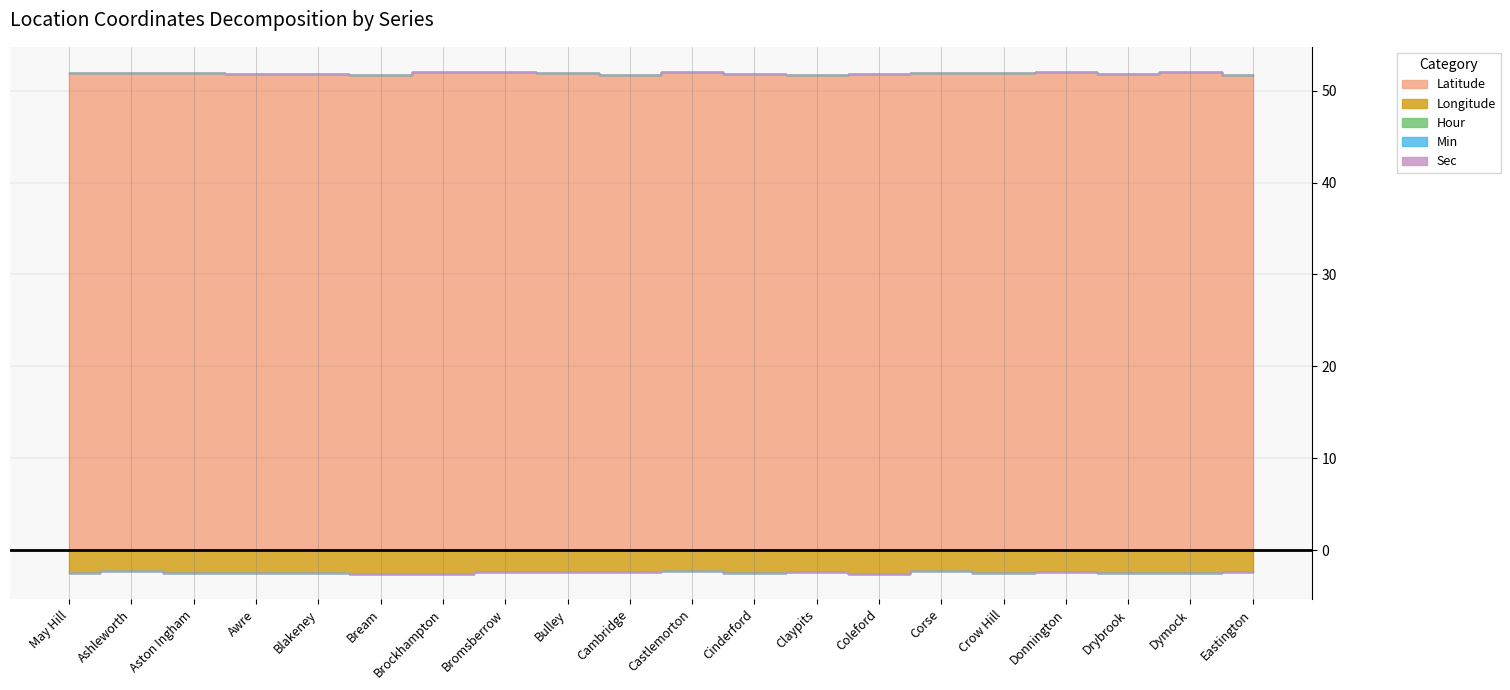

True or false: Hour has a value of 0.0 at Cambridge.

True